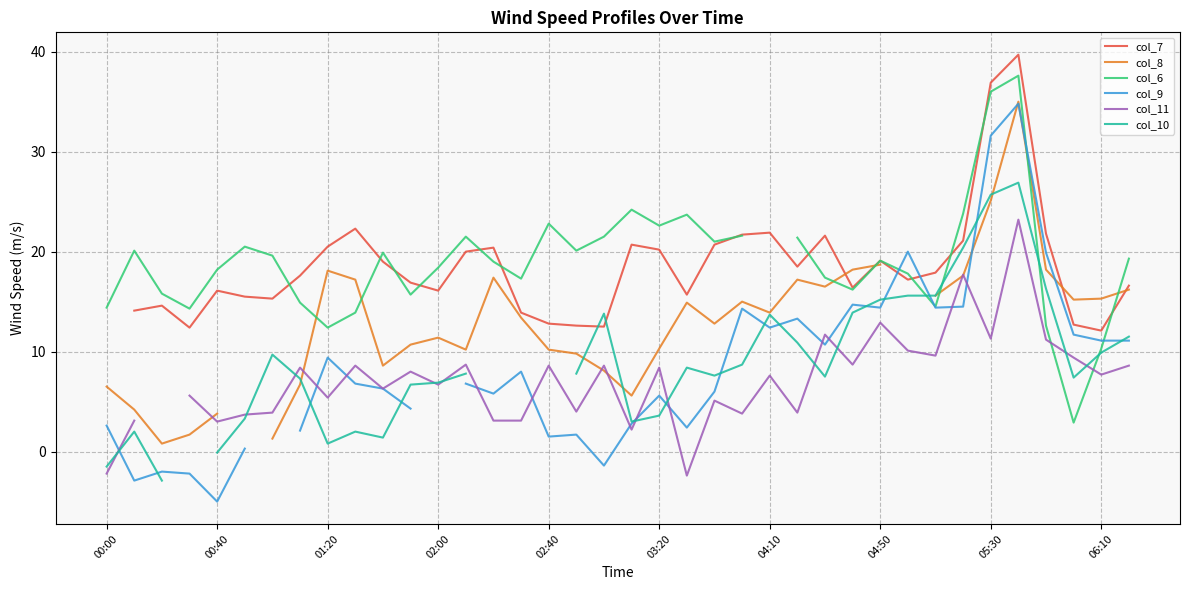

How many values in the col_8 series are below 13?

17